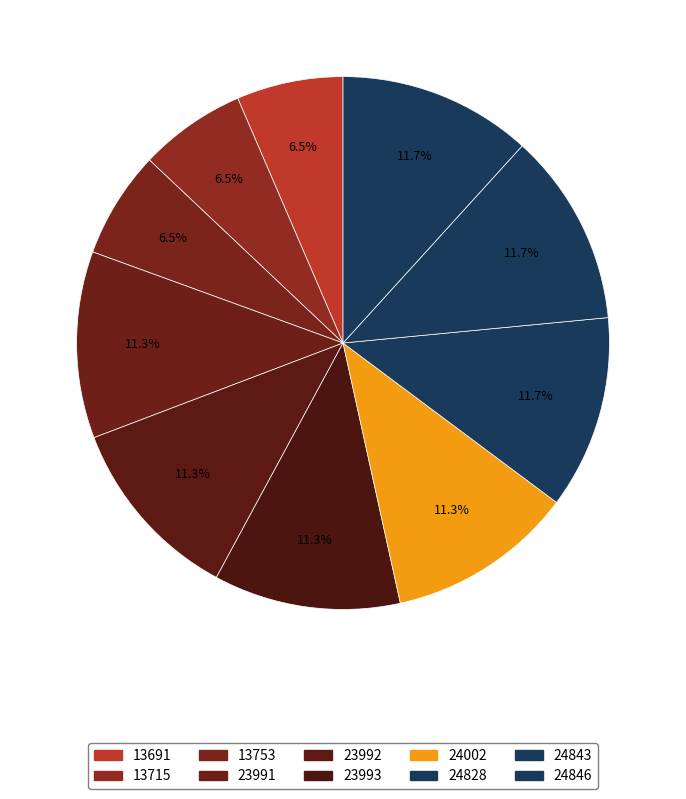

What percentage is the 24843 slice, to the nearest percent?

12%